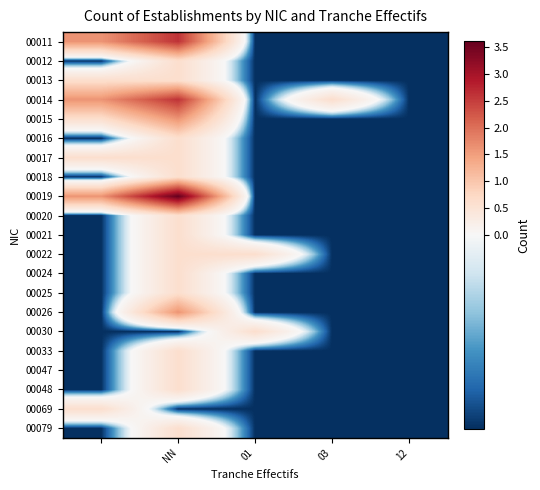

Which series has the largest range (max minus min)?

00019